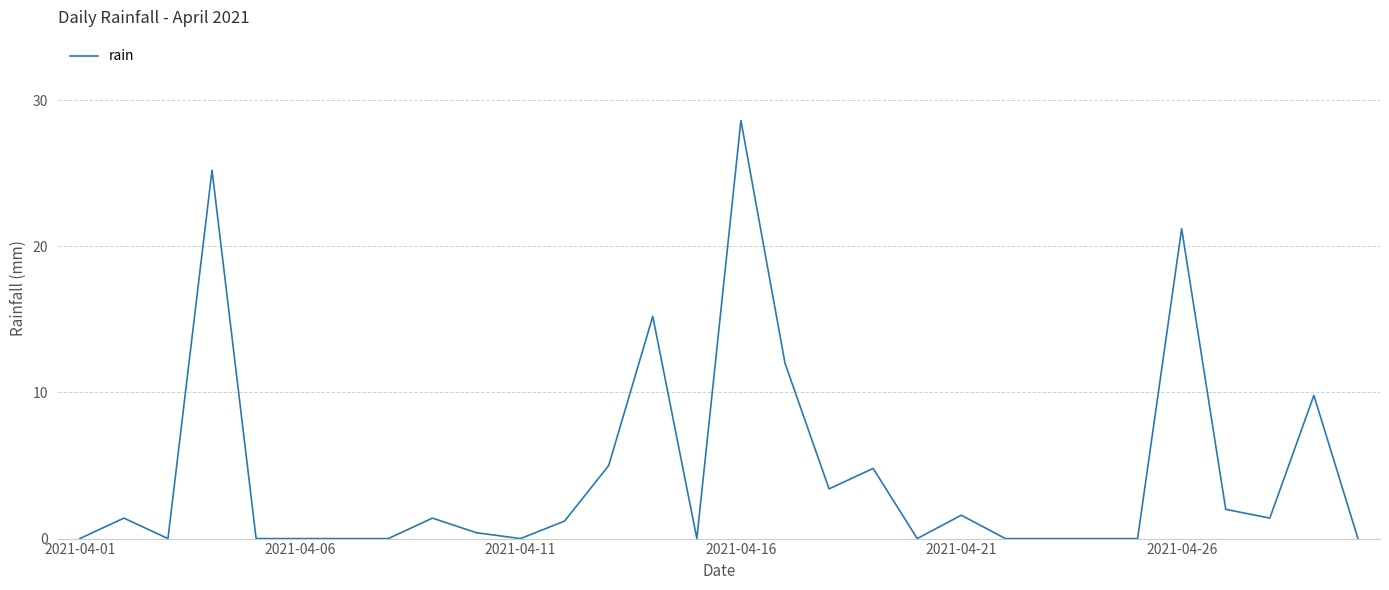

What is the maximum value shown in the chart?

28.6